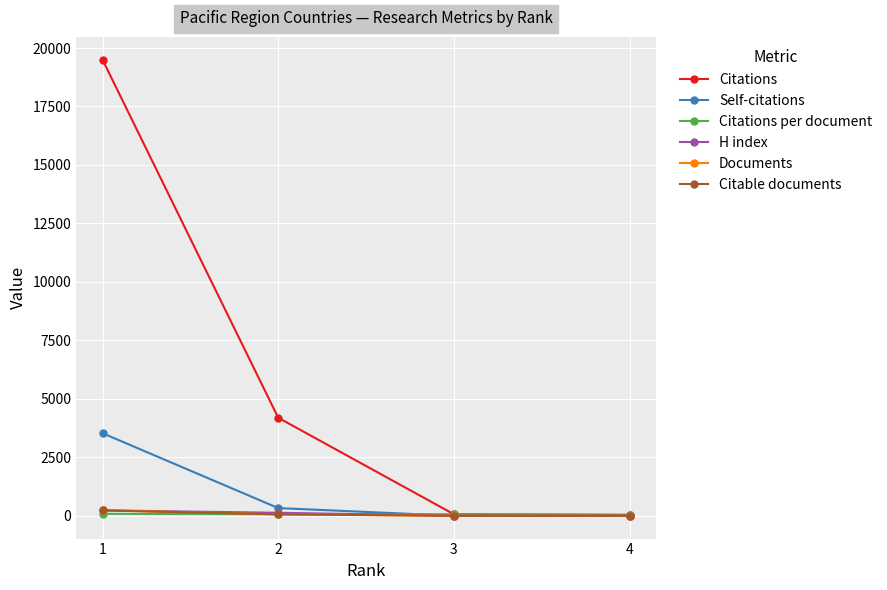

What is the sum of the Citations values at 1 and 2?

23693.0